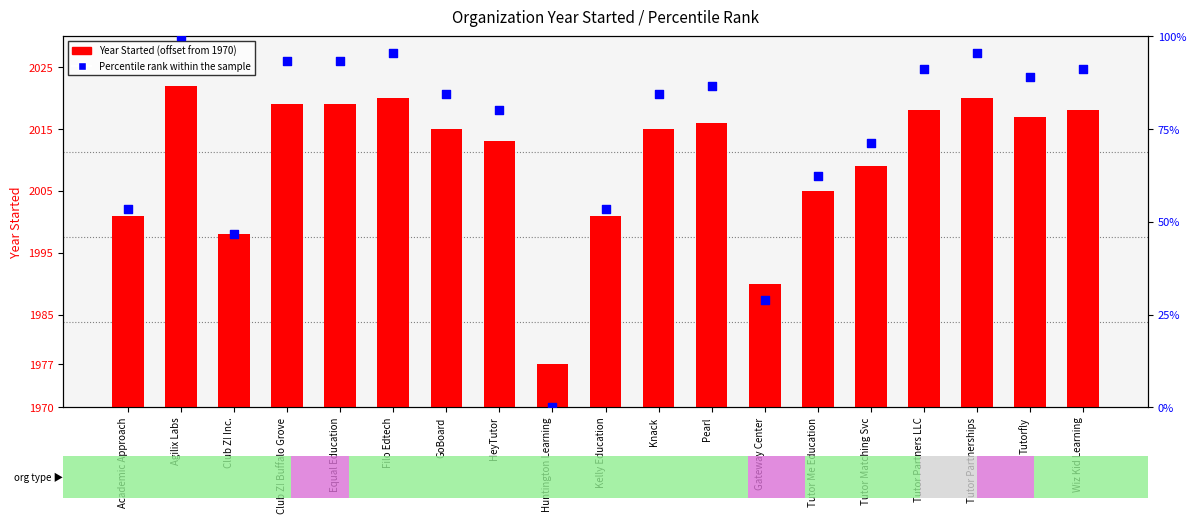

What is the total value across all series at Academic Approach?

84.3